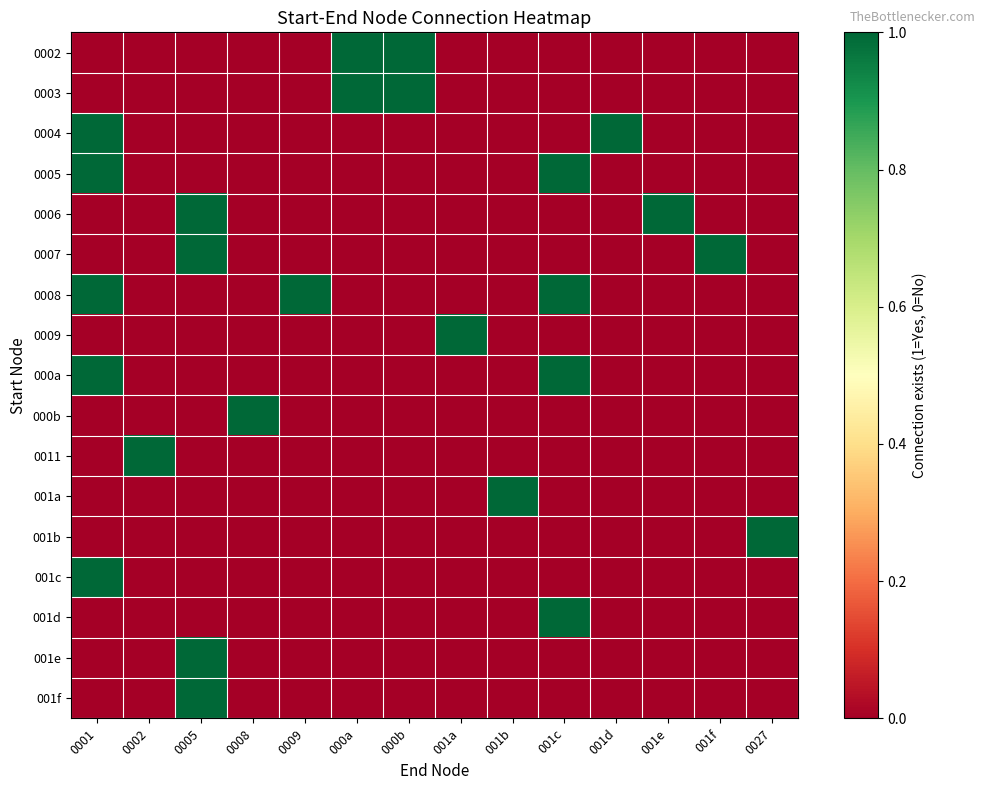

Reading left to right, transcribe all the data shown in this chart.

0002: 0001=0	0002=0	0005=0	0008=0	0009=0	000a=1	000b=1	001a=0	001b=0	001c=0	001d=0	001e=0	001f=0	0027=0
0003: 0001=0	0002=0	0005=0	0008=0	0009=0	000a=1	000b=1	001a=0	001b=0	001c=0	001d=0	001e=0	001f=0	0027=0
0004: 0001=1	0002=0	0005=0	0008=0	0009=0	000a=0	000b=0	001a=0	001b=0	001c=0	001d=1	001e=0	001f=0	0027=0
0005: 0001=1	0002=0	0005=0	0008=0	0009=0	000a=0	000b=0	001a=0	001b=0	001c=1	001d=0	001e=0	001f=0	0027=0
0006: 0001=0	0002=0	0005=1	0008=0	0009=0	000a=0	000b=0	001a=0	001b=0	001c=0	001d=0	001e=1	001f=0	0027=0
0007: 0001=0	0002=0	0005=1	0008=0	0009=0	000a=0	000b=0	001a=0	001b=0	001c=0	001d=0	001e=0	001f=1	0027=0
0008: 0001=1	0002=0	0005=0	0008=0	0009=1	000a=0	000b=0	001a=0	001b=0	001c=1	001d=0	001e=0	001f=0	0027=0
0009: 0001=0	0002=0	0005=0	0008=0	0009=0	000a=0	000b=0	001a=1	001b=0	001c=0	001d=0	001e=0	001f=0	0027=0
000a: 0001=1	0002=0	0005=0	0008=0	0009=0	000a=0	000b=0	001a=0	001b=0	001c=1	001d=0	001e=0	001f=0	0027=0
000b: 0001=0	0002=0	0005=0	0008=1	0009=0	000a=0	000b=0	001a=0	001b=0	001c=0	001d=0	001e=0	001f=0	0027=0
0011: 0001=0	0002=1	0005=0	0008=0	0009=0	000a=0	000b=0	001a=0	001b=0	001c=0	001d=0	001e=0	001f=0	0027=0
001a: 0001=0	0002=0	0005=0	0008=0	0009=0	000a=0	000b=0	001a=0	001b=1	001c=0	001d=0	001e=0	001f=0	0027=0
001b: 0001=0	0002=0	0005=0	0008=0	0009=0	000a=0	000b=0	001a=0	001b=0	001c=0	001d=0	001e=0	001f=0	0027=1
001c: 0001=1	0002=0	0005=0	0008=0	0009=0	000a=0	000b=0	001a=0	001b=0	001c=0	001d=0	001e=0	001f=0	0027=0
001d: 0001=0	0002=0	0005=0	0008=0	0009=0	000a=0	000b=0	001a=0	001b=0	001c=1	001d=0	001e=0	001f=0	0027=0
001e: 0001=0	0002=0	0005=1	0008=0	0009=0	000a=0	000b=0	001a=0	001b=0	001c=0	001d=0	001e=0	001f=0	0027=0
001f: 0001=0	0002=0	0005=1	0008=0	0009=0	000a=0	000b=0	001a=0	001b=0	001c=0	001d=0	001e=0	001f=0	0027=0